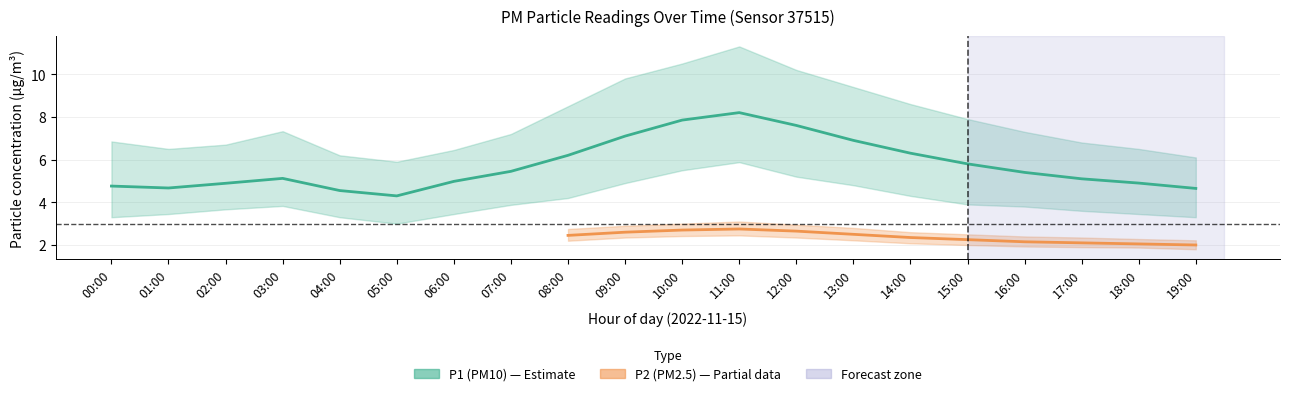

At which category does the chart reach its peak across all series?

11:00